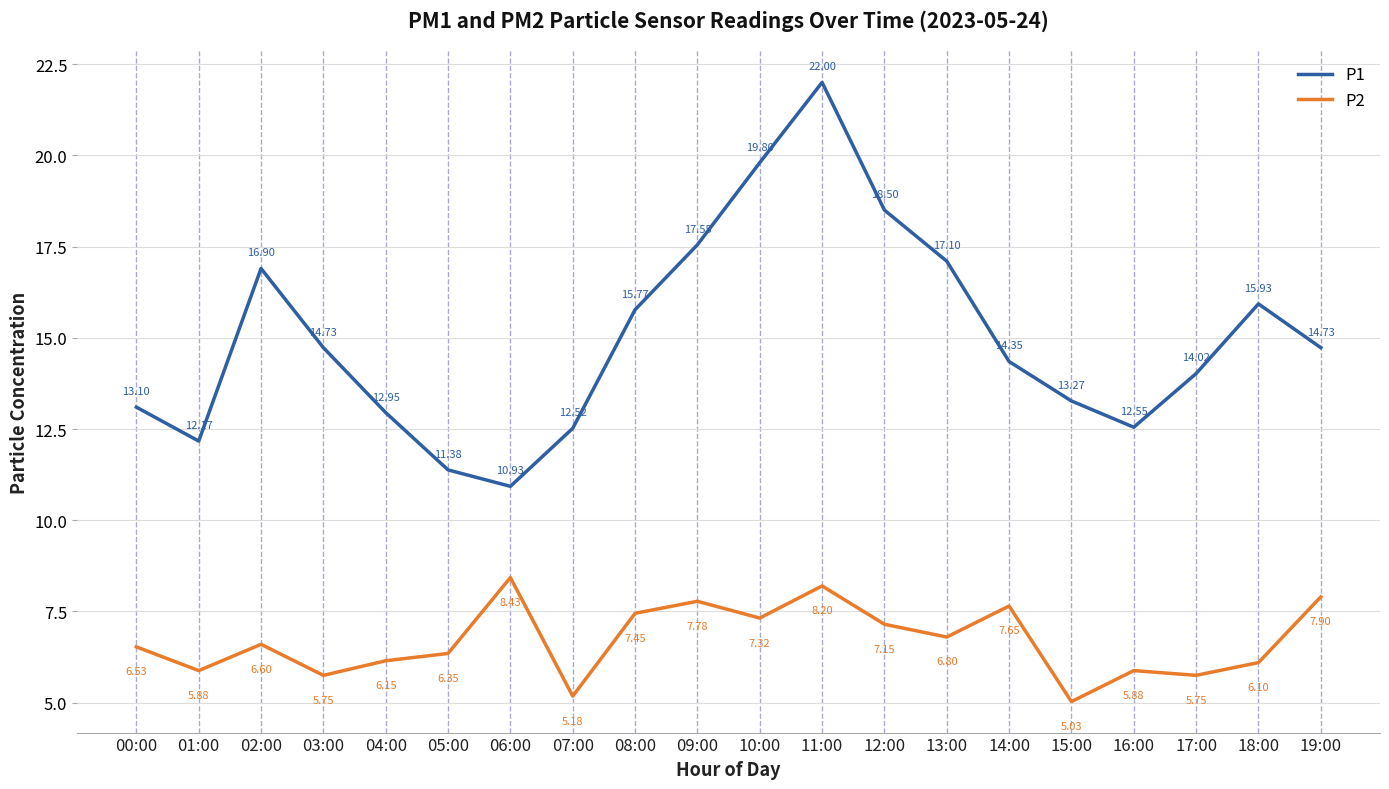

At how many categories does at least one series exceed 12?

18